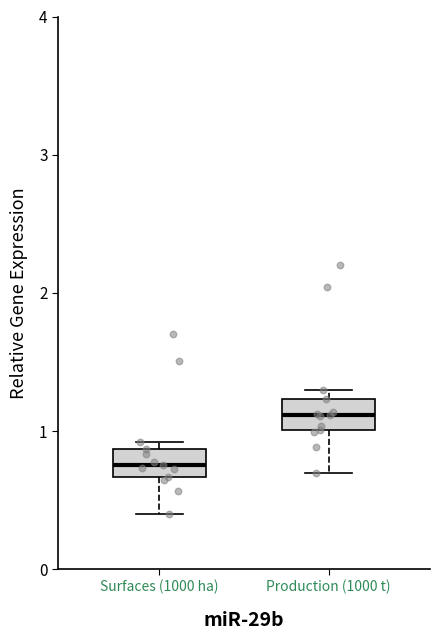

Which box has the highest median line?

Production (1000 t)